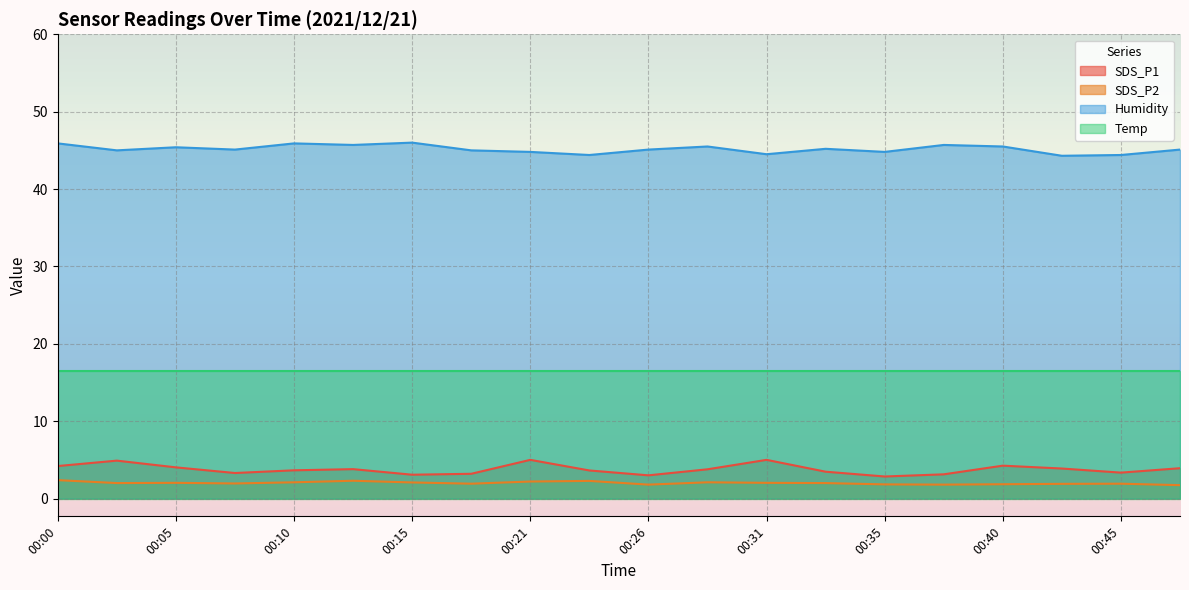

At 00:45, list the series in order from smallest to largest.

SDS_P2, SDS_P1, Temp, Humidity